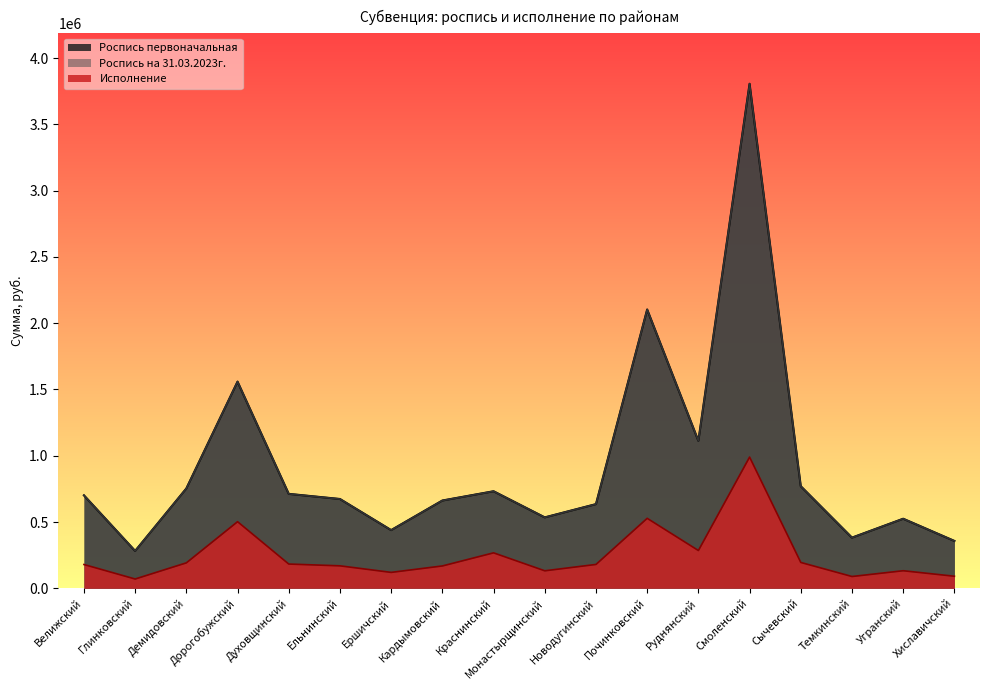

Does the chart have visible grid lines?

No